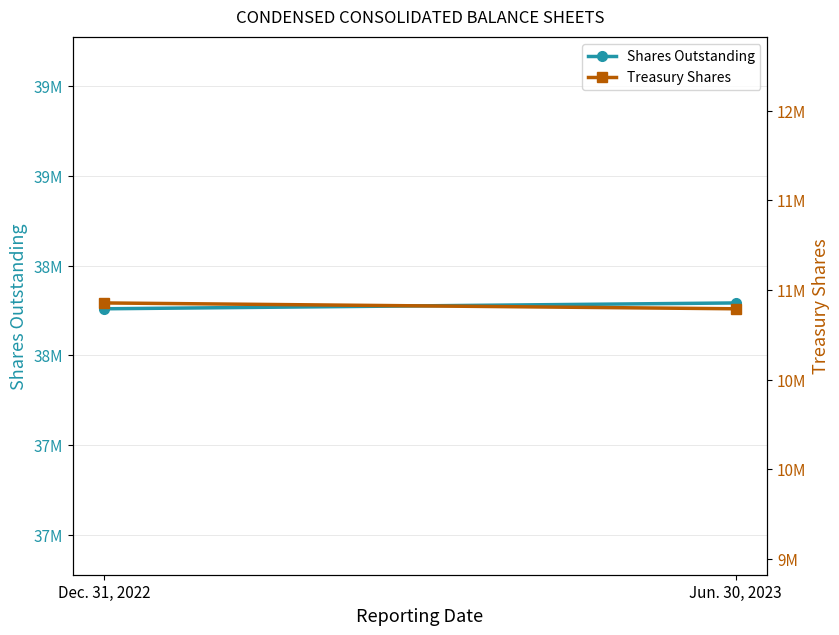

What are all the series names shown in the legend?

Shares Outstanding, Treasury Shares